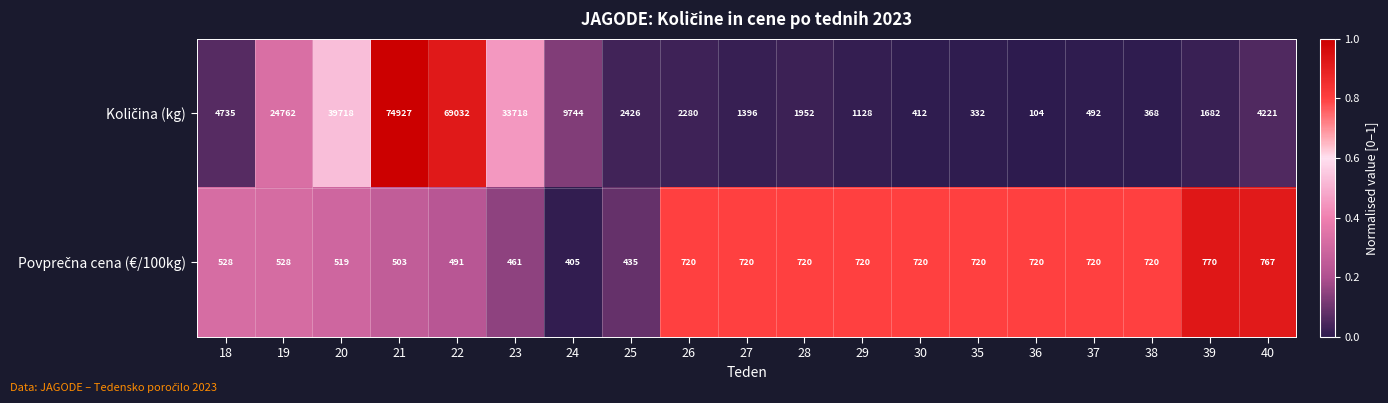

What is the total value across all series at 40?

4988